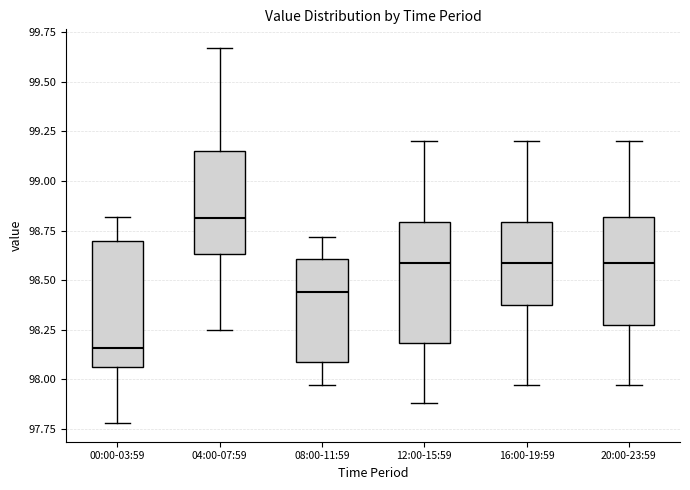

Reading left to right, transcribe this box plot: for each box, give where its median line is, the range the box spans, and where its two whiskers end, as read against the y-axis. The values are not printed on the chart, so give them approximately, as read against the axis.

00:00-03:59: median 98.15, box 98.05 to 98.70, whiskers 97.80 to 98.80
04:00-07:59: median 98.80, box 98.65 to 99.15, whiskers 98.25 to 99.65
08:00-11:59: median 98.45, box 98.10 to 98.60, whiskers 97.95 to 98.70
12:00-15:59: median 98.60, box 98.20 to 98.80, whiskers 97.90 to 99.20
16:00-19:59: median 98.60, box 98.35 to 98.80, whiskers 97.95 to 99.20
20:00-23:59: median 98.60, box 98.30 to 98.80, whiskers 97.95 to 99.20